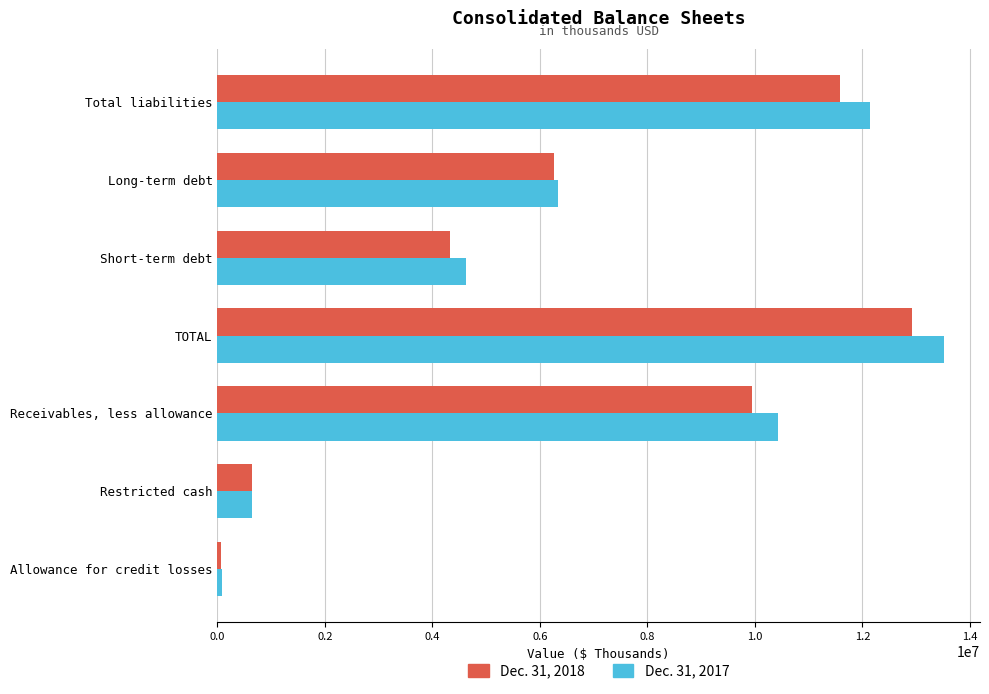

At which label is Dec. 31, 2017 closest to 6795637?

Long-term debt